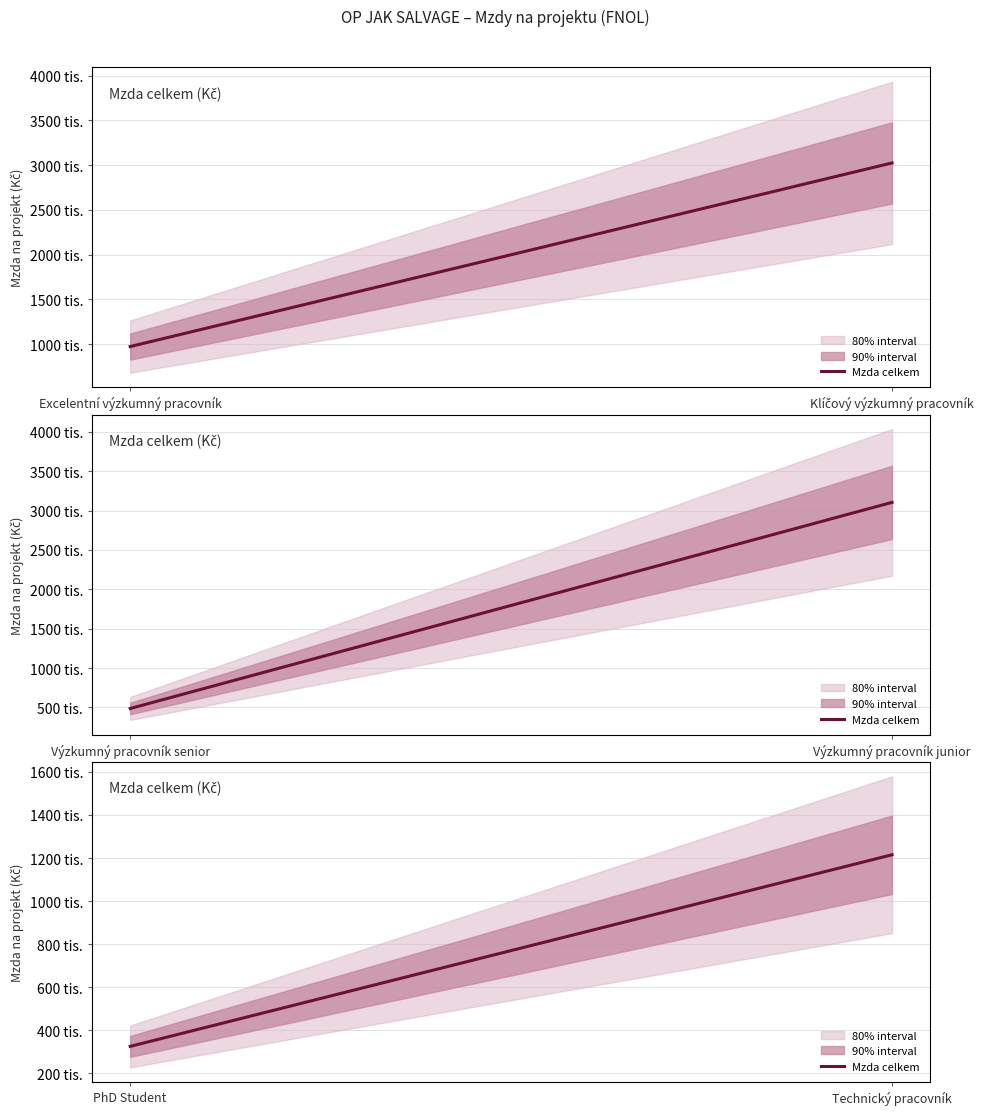

How many values are between 324000 and 1215000?

2